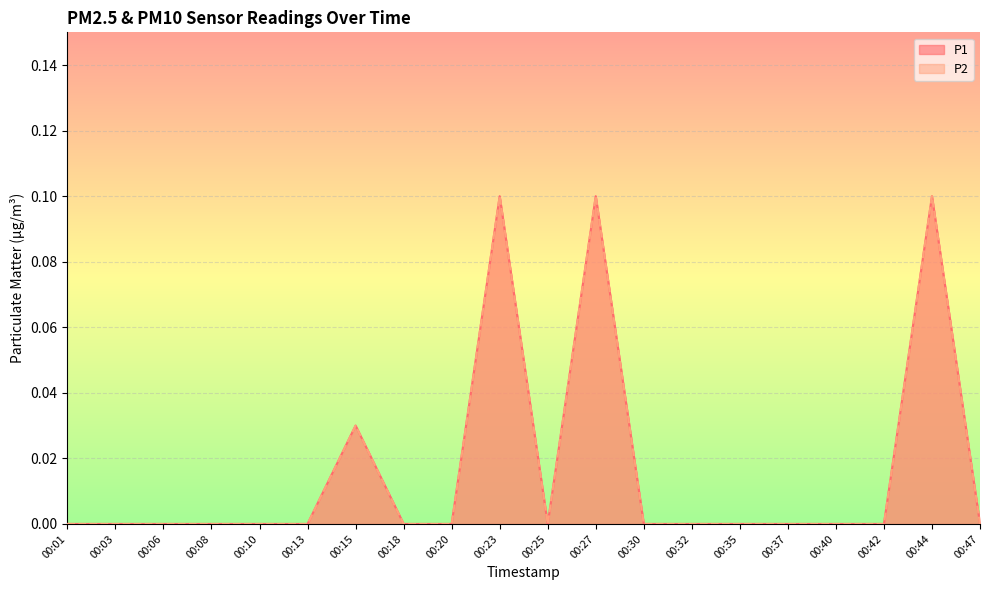

What are all the series names shown in the legend?

P1, P2